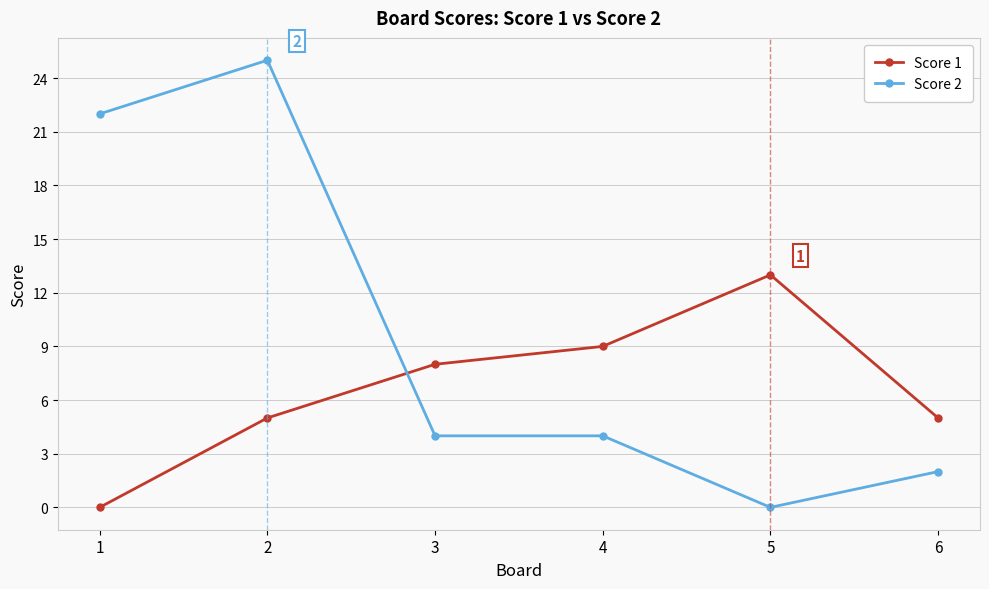

Read the Score 1 value at 3, to the nearest 5.

10